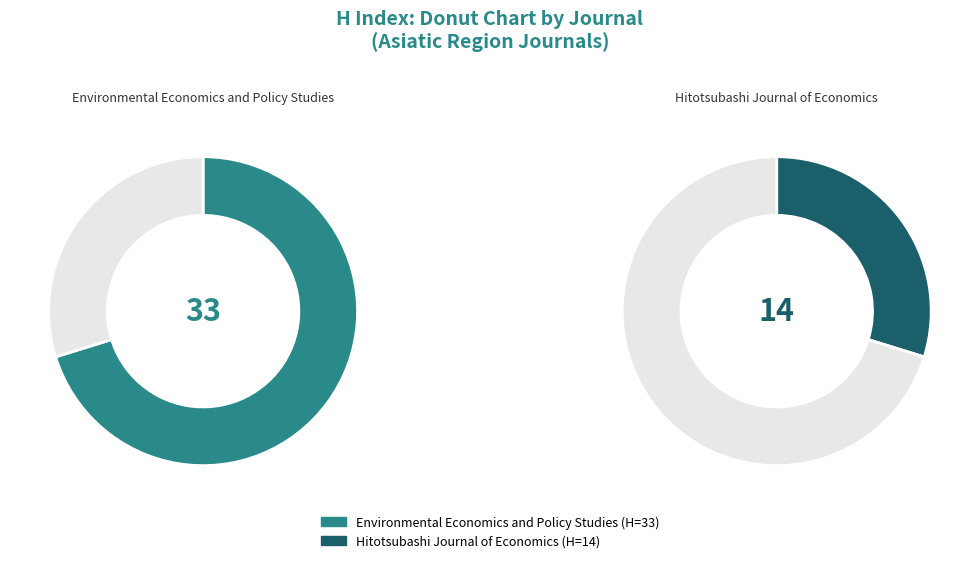

To the nearest percent, what is the average slice percentage?

50%